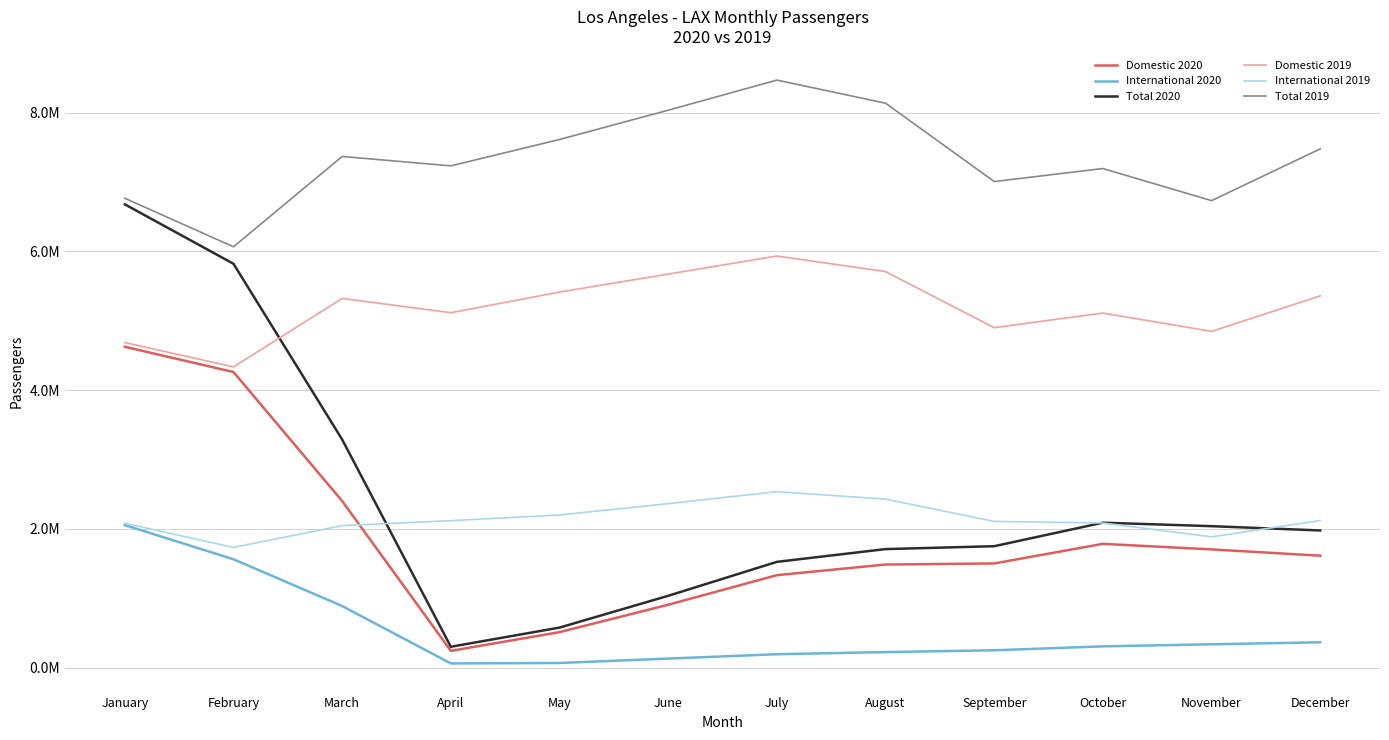

Does the chart display data point markers on the line(s)?

No